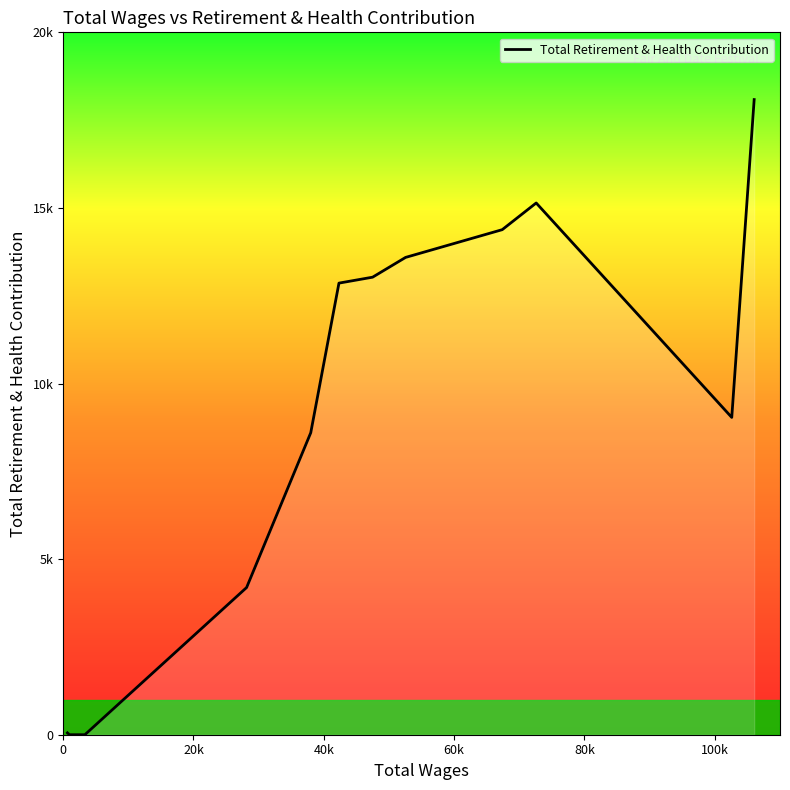

Is this an area chart (filled region under the line)?

Yes